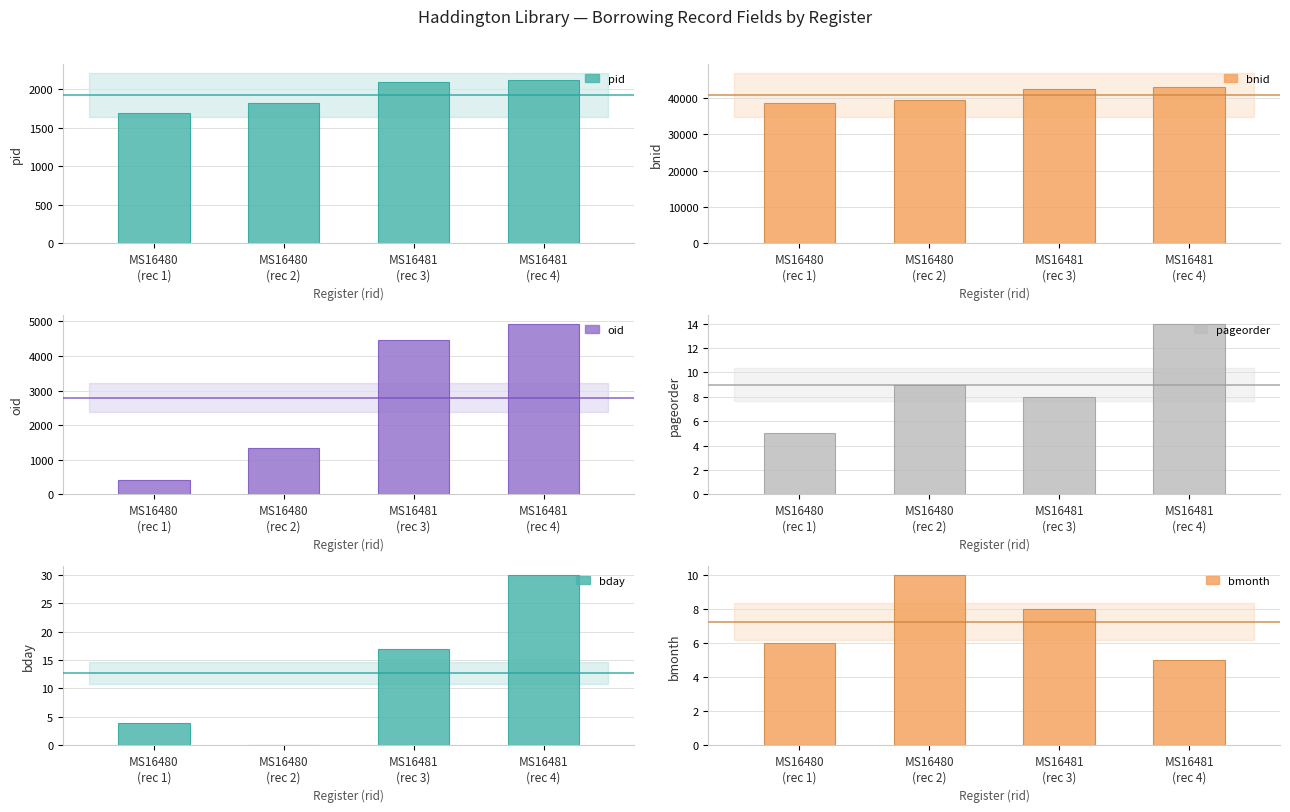

The bday series shows 0 at MS16480
(rec 2). True or false?

True